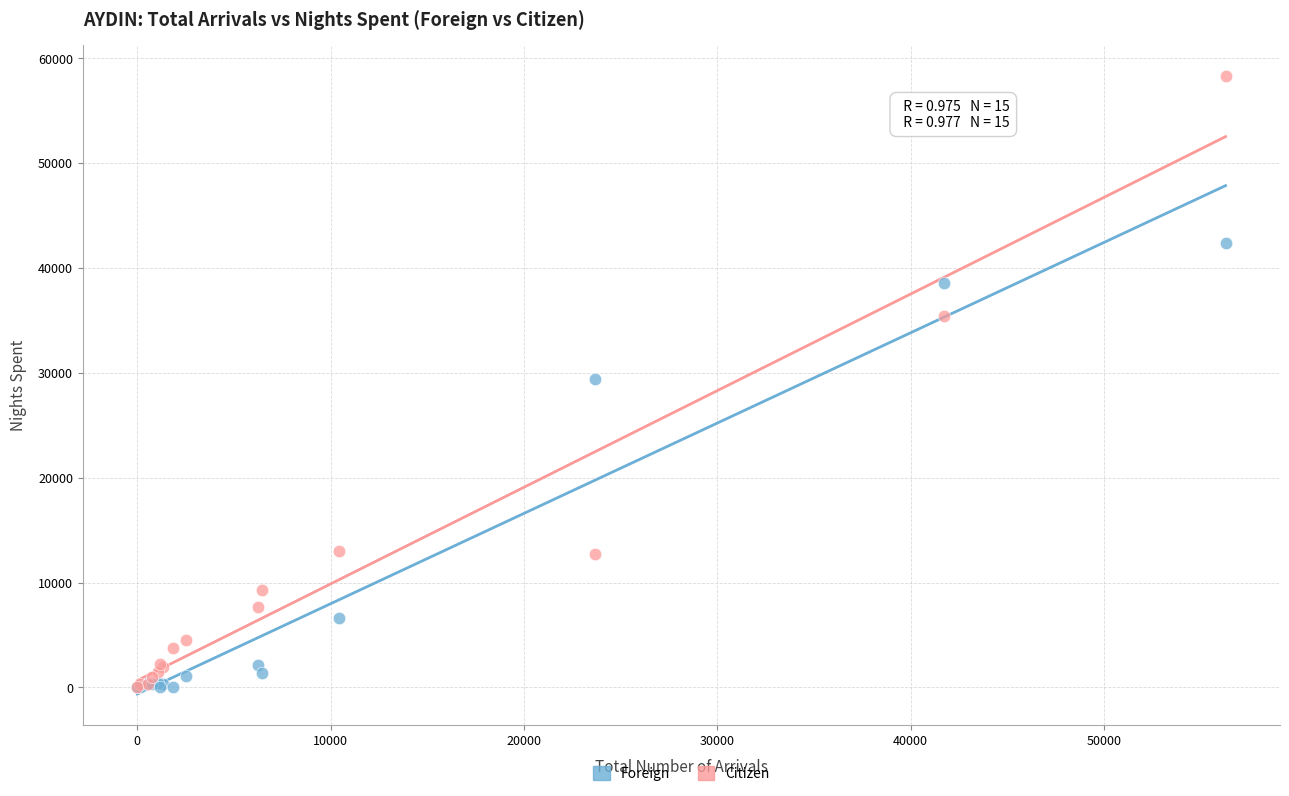

Which series has the widest spread of Y values?

Citizen